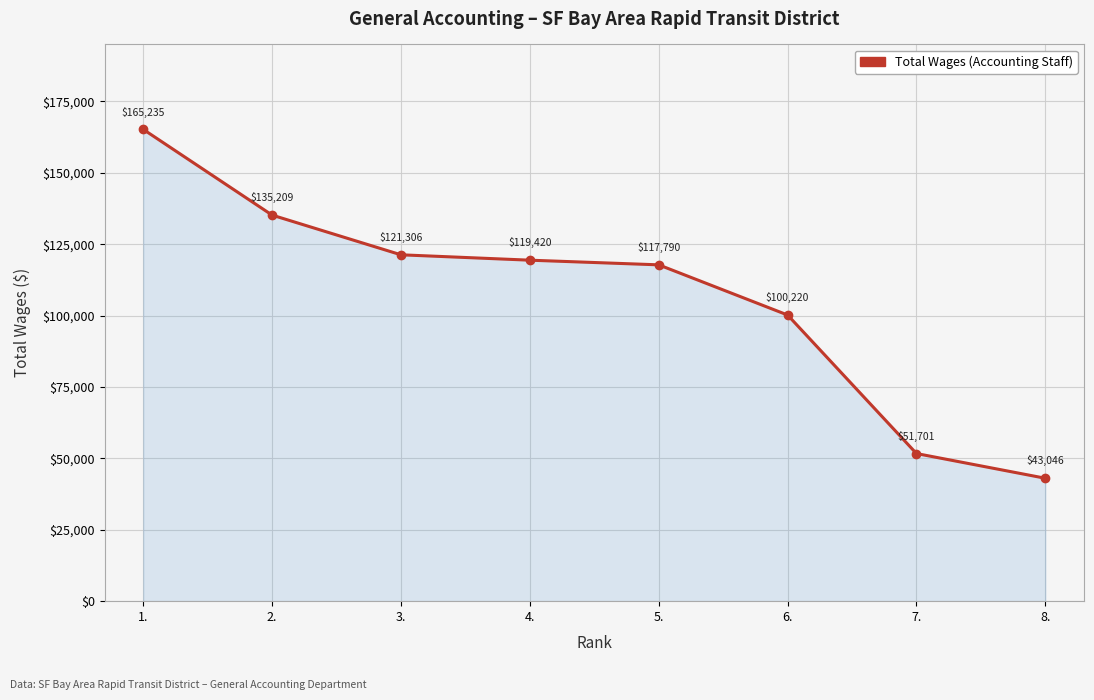

List the labels in order of value, largest first.

1., 2., 3., 4., 5., 6., 7., 8.